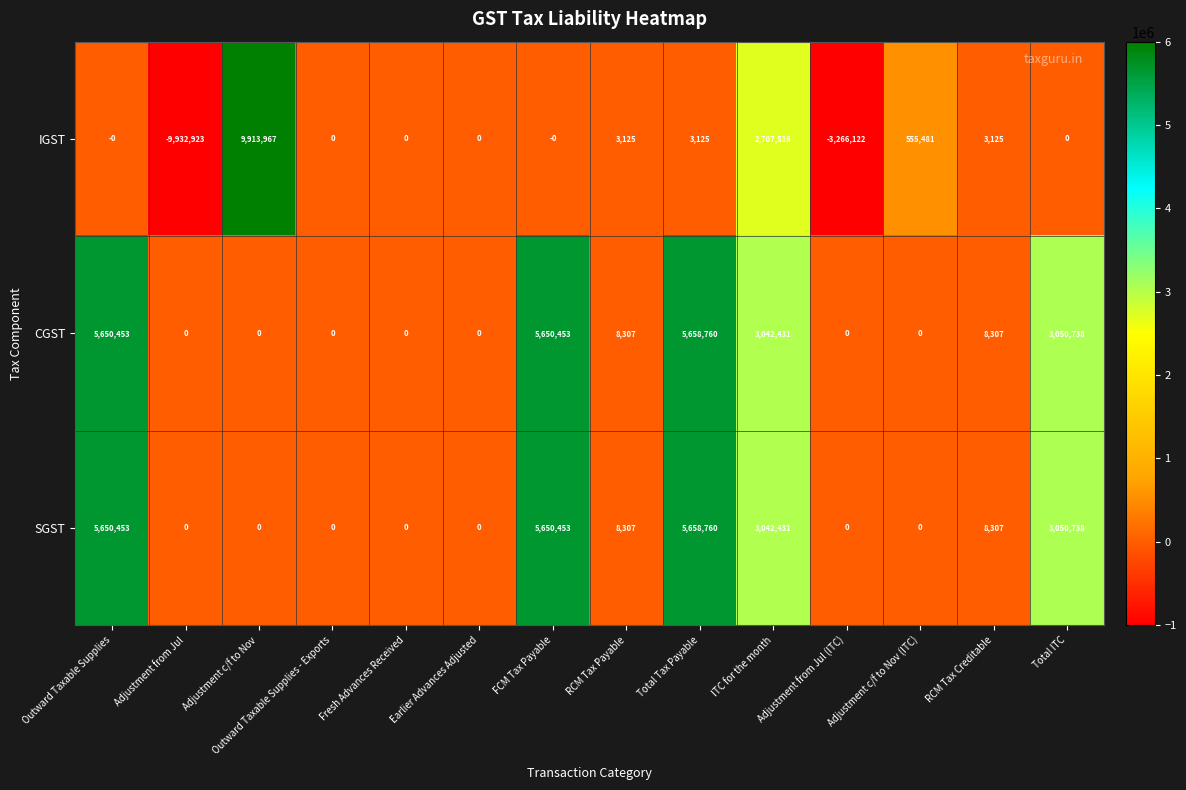

True or false: CGST has a value of -2509113 at Adjustment from Jul (ITC).

False